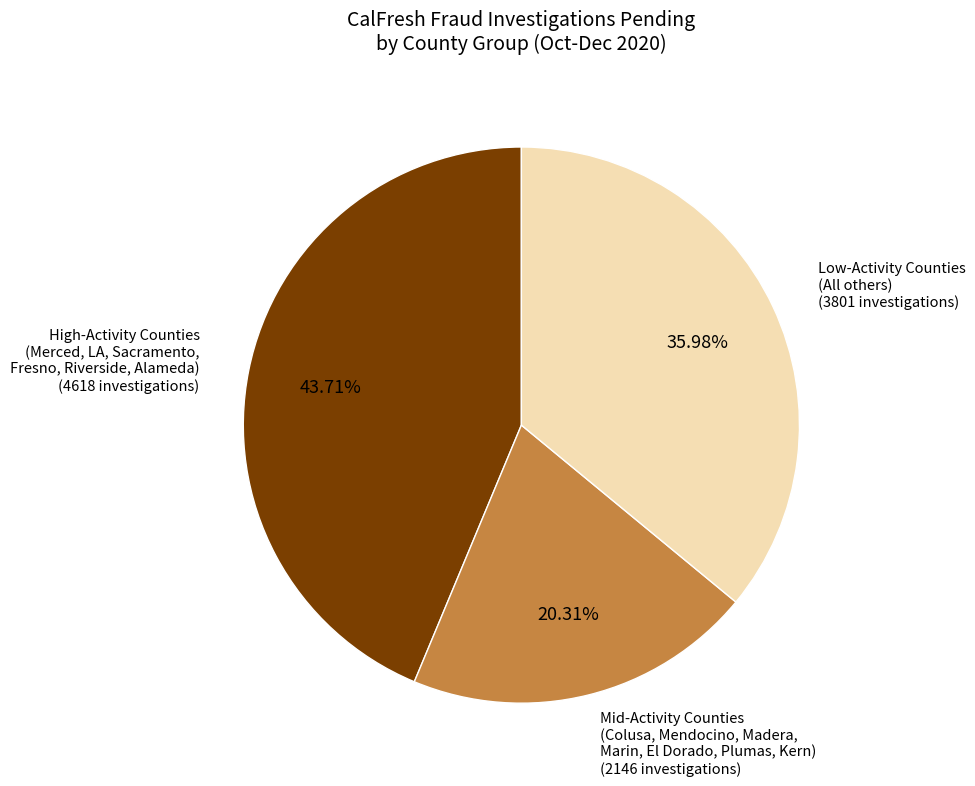

Approximately how many times larger is the value at Low-Activity Counties (All others) compared to Mid-Activity Counties (Colusa, Mendocino, Madera, Marin, El Dorado, Plumas, Kern)?

1.8